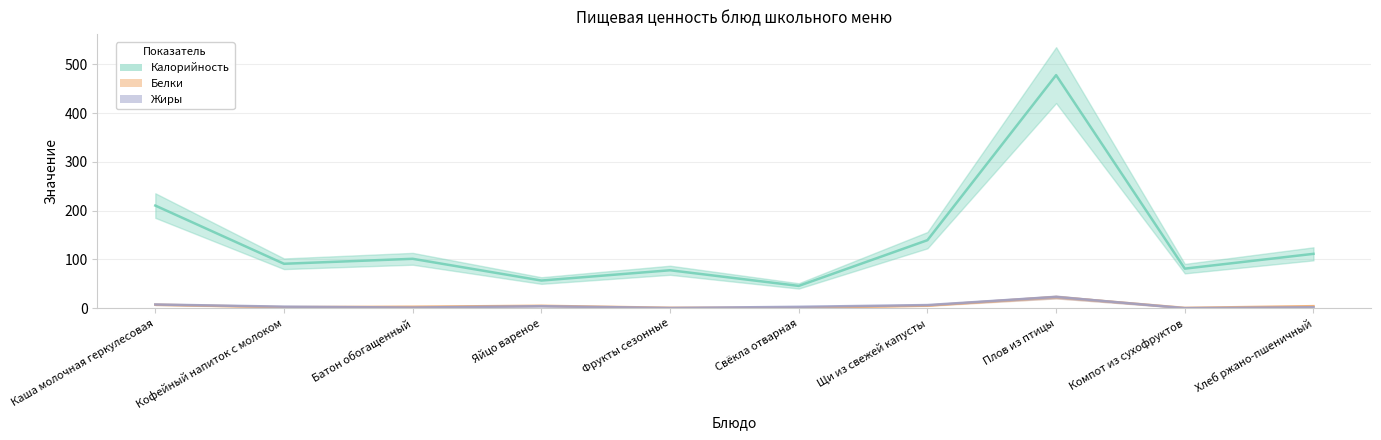

What is the sum of the Калорийность values at Каша молочная геркулесовая and Хлеб ржано-пшеничный?

321.8